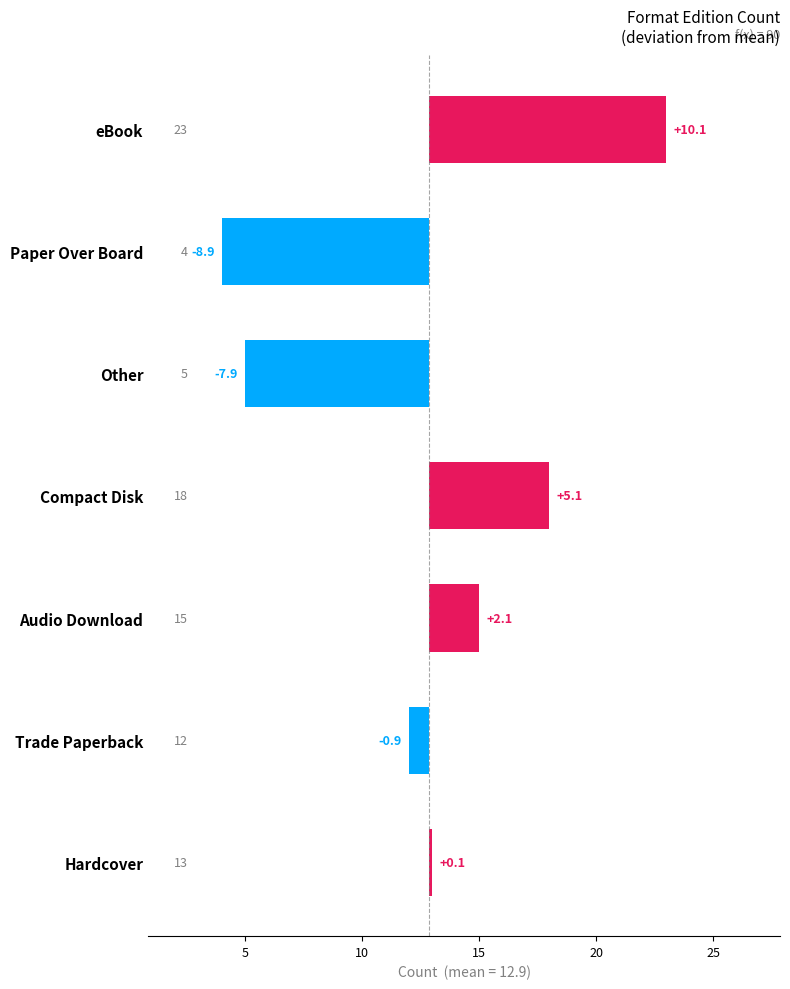

Is it true that the value at Other is -2.2?

False